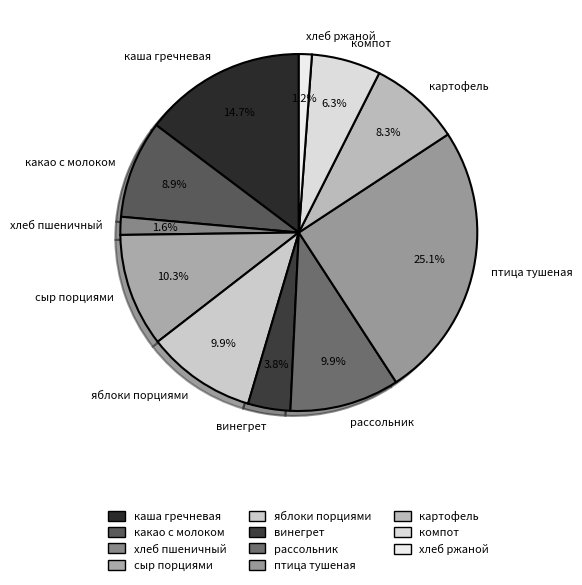

Is хлеб пшеничный the majority of the pie?

No